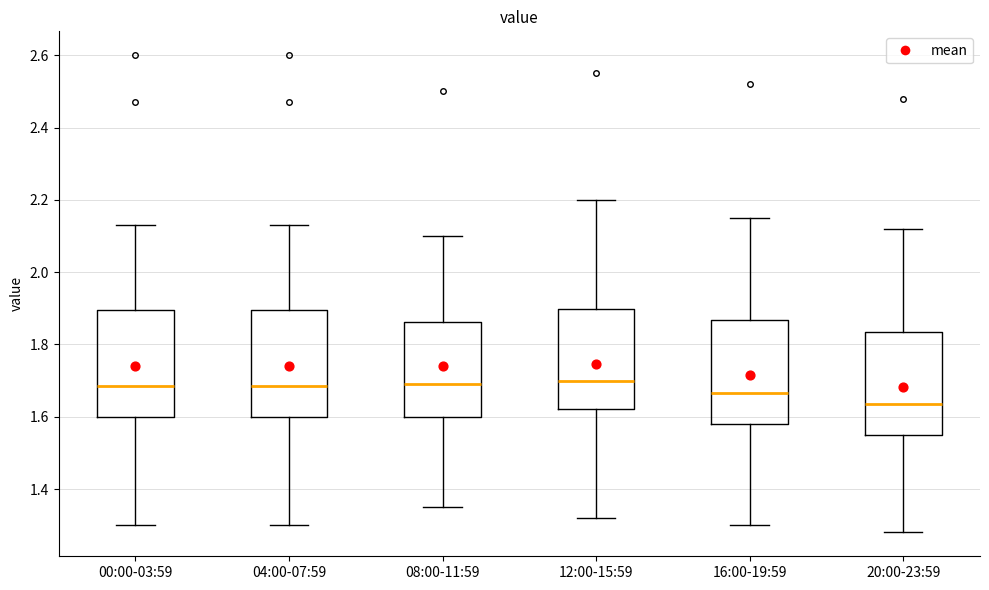

Which box's median line is the lowest?

20:00-23:59